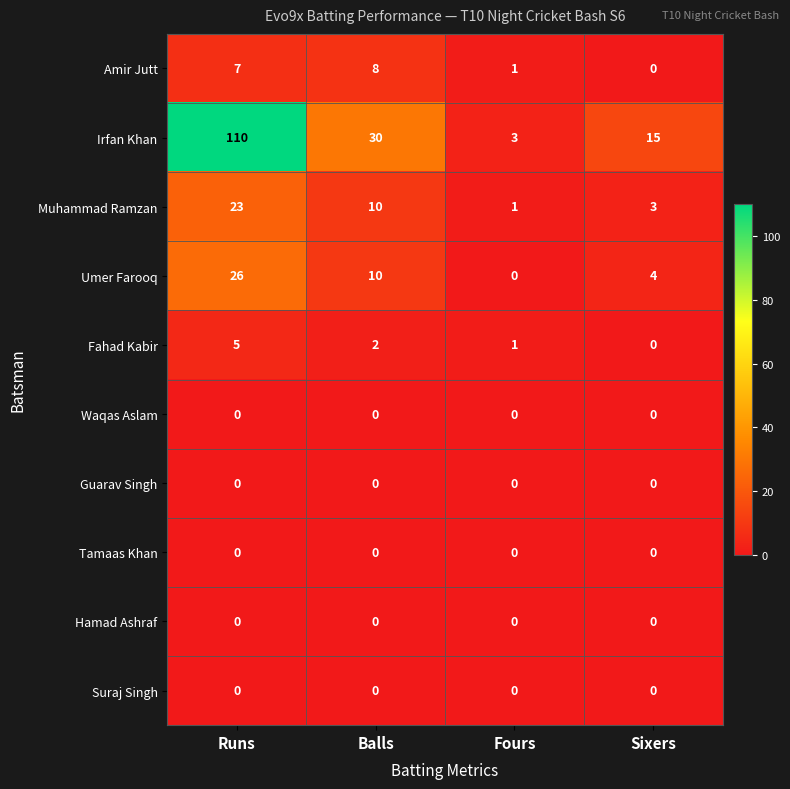

What is the difference between the highest and lowest values at Runs?

110